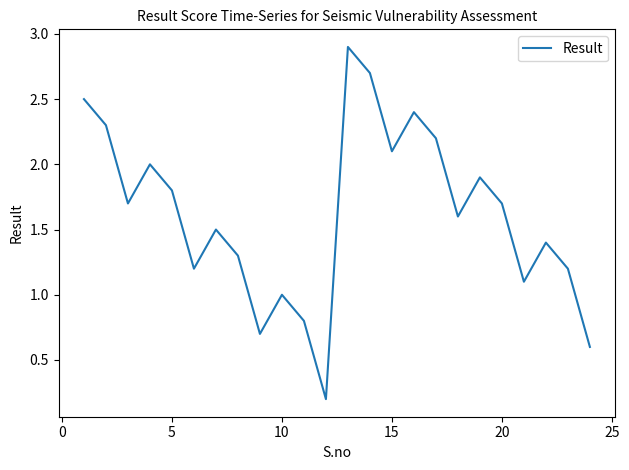

What is the difference between the maximum and minimum values?

2.7